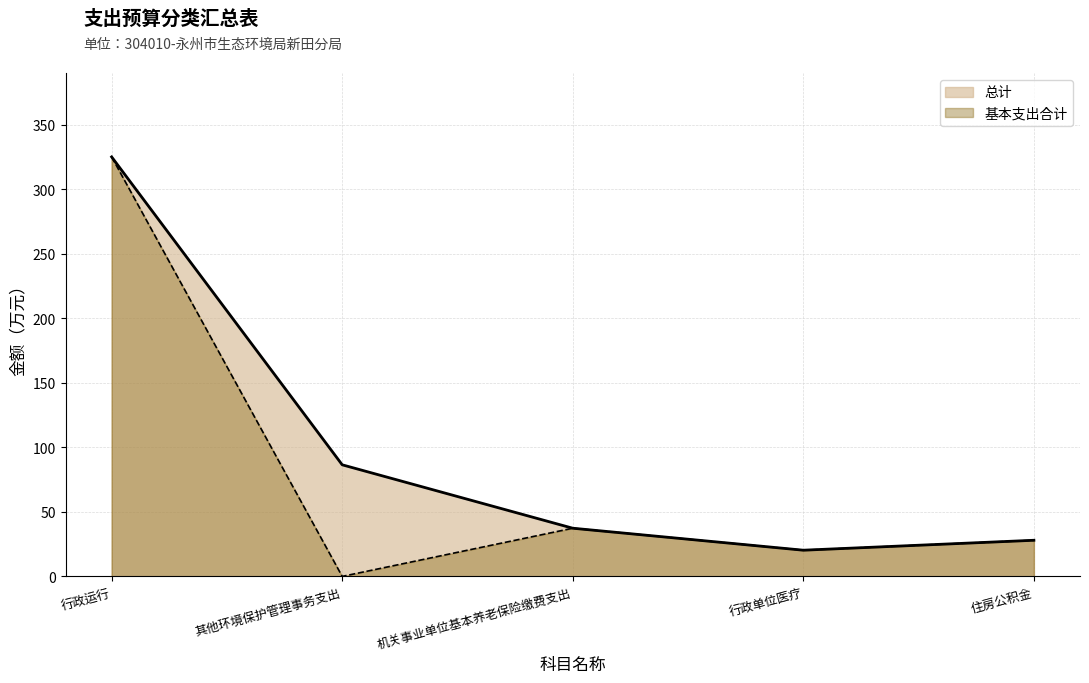

At which label does 总计 reach its minimum?

行政单位医疗